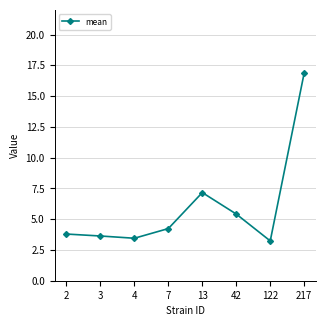

What is the maximum value shown in the chart?

16.9